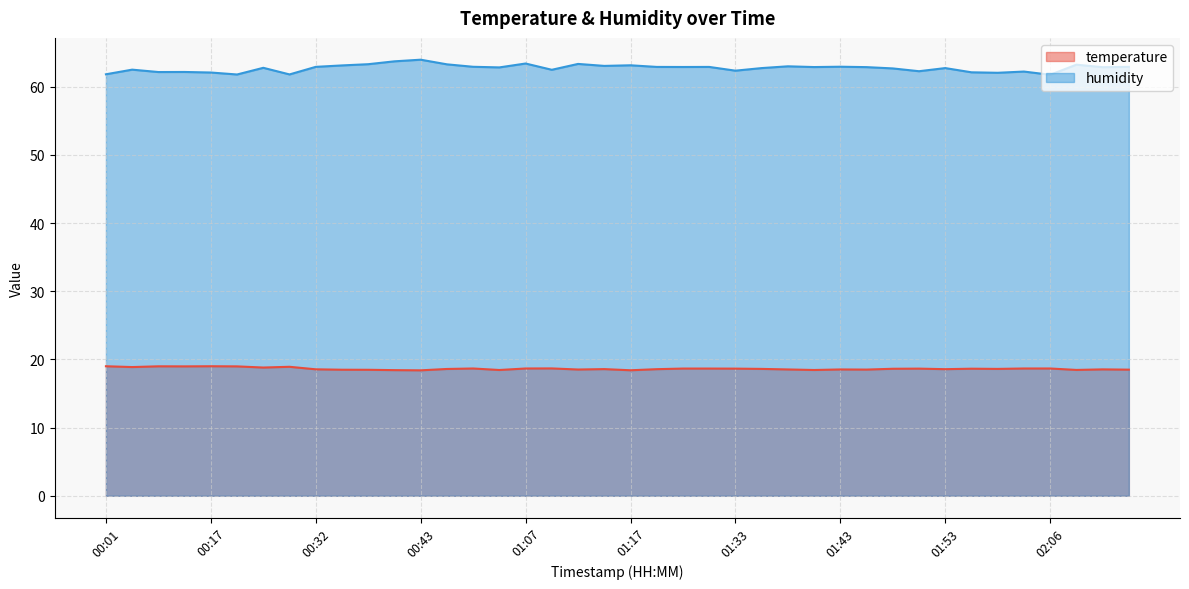

True or false: humidity and temperature intersect in this chart.

False